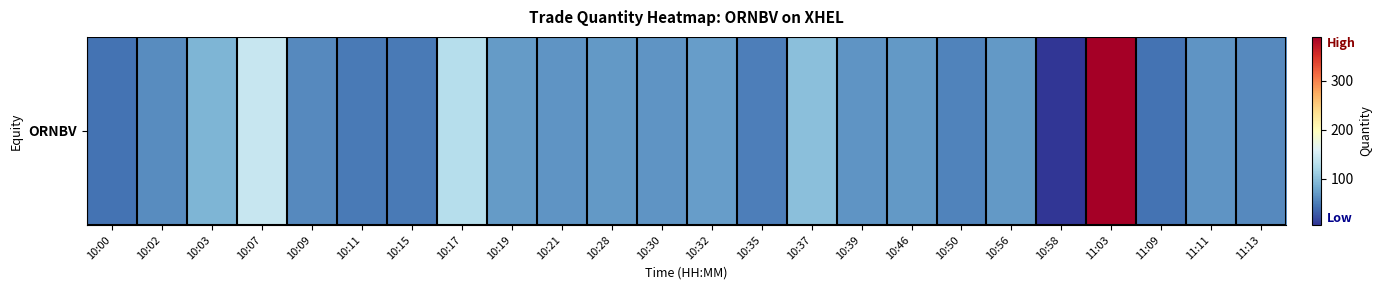

What is the difference between the values at 10:56 and 10:09?

10